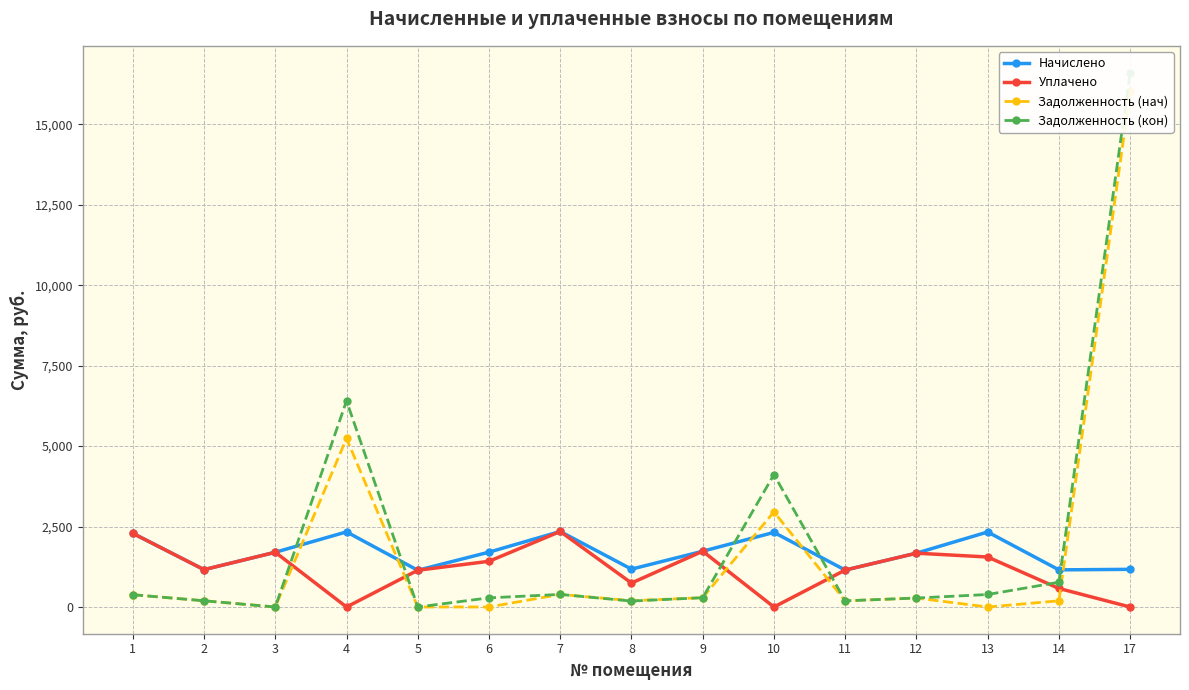

List the series in order of their peak value, highest first.

Задолженность (кон), Задолженность (нач), Начислено, Уплачено